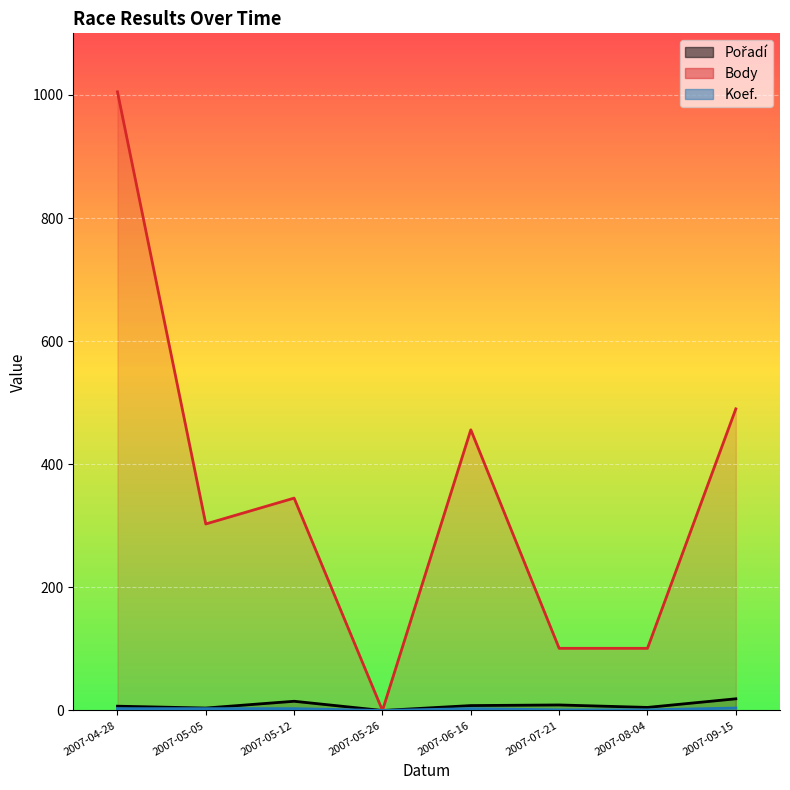

Where is the first local maximum for Body?

2007-05-12